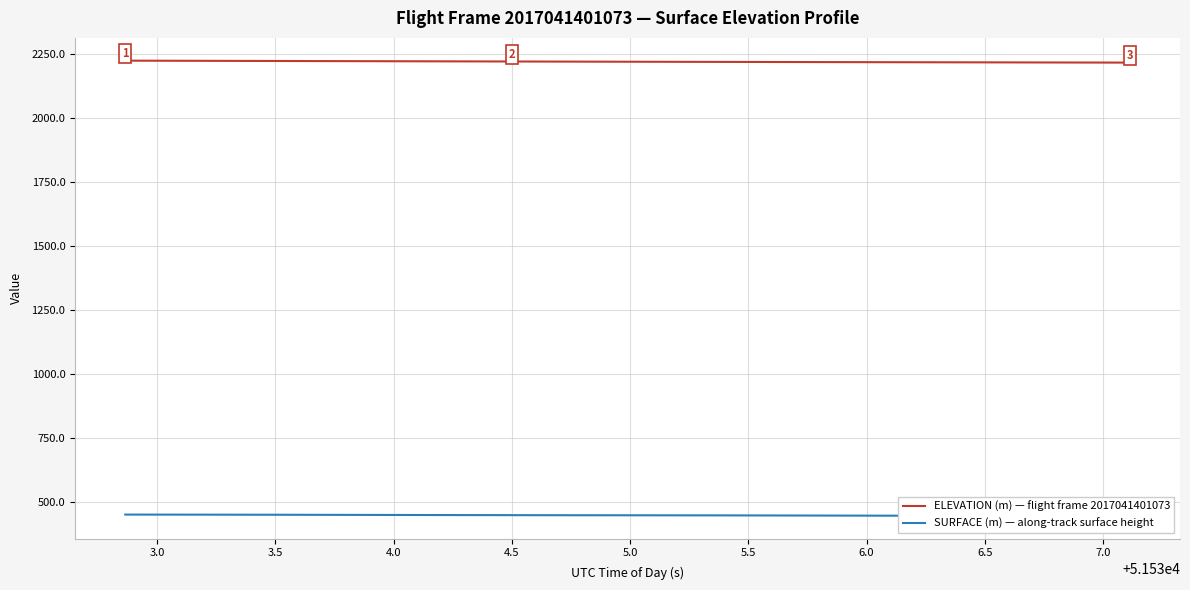

What is the highest value of the ELEVATION (m) — flight frame 2017041401073 series?

2225.4